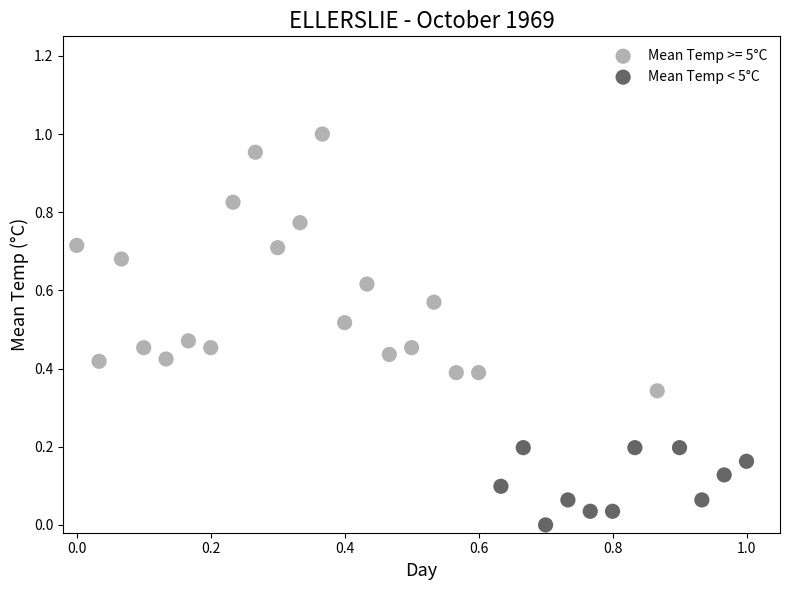

Which series contains the highest Y value?

Mean Temp >= 5°C